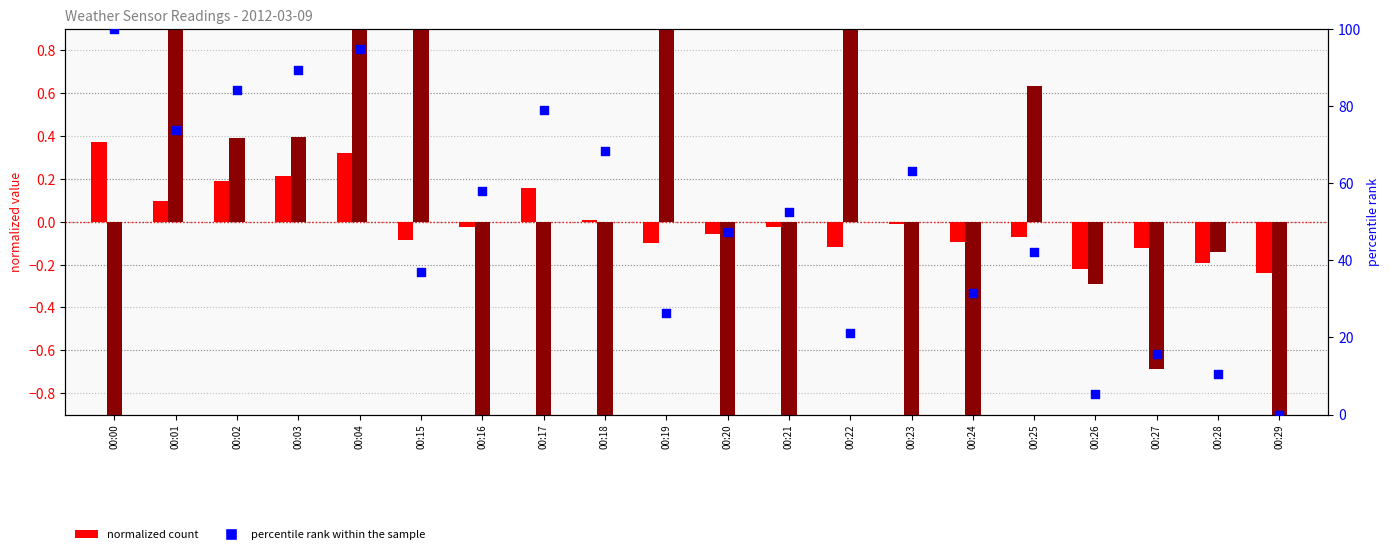

At how many categories does at least one series exceed 15?

17